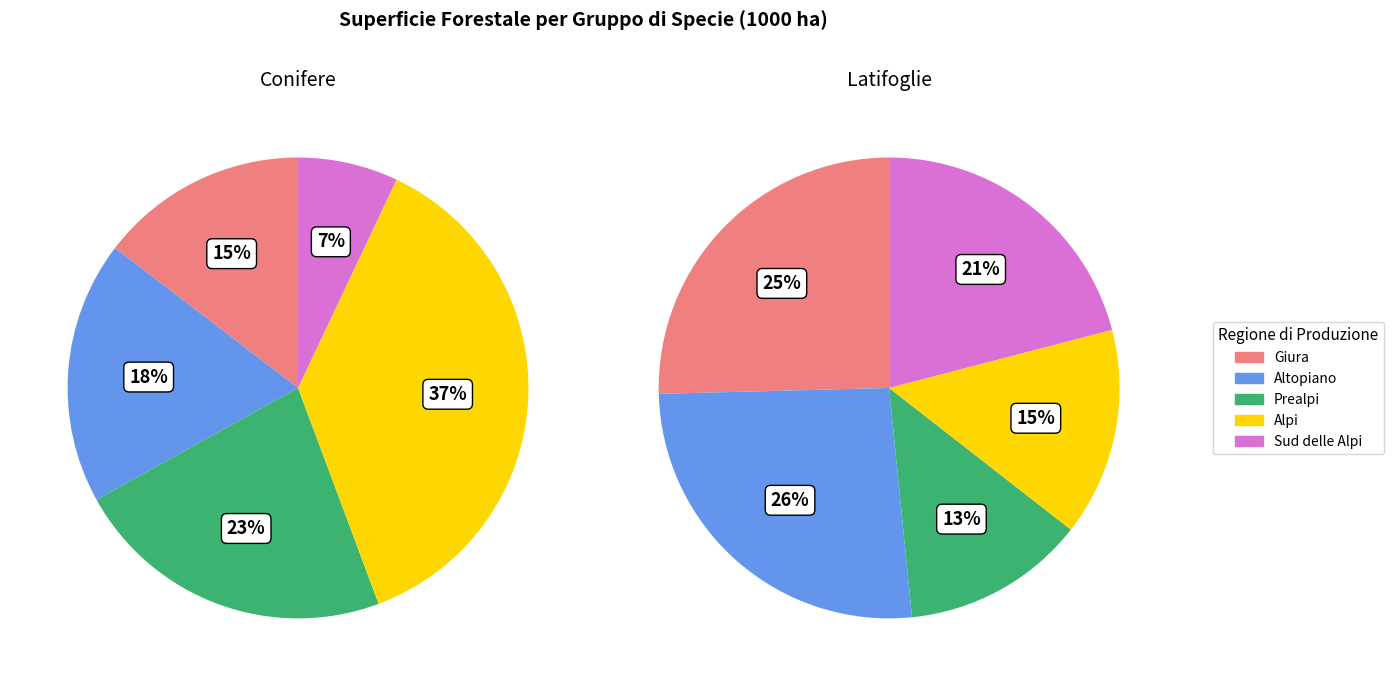

Combined, do Alpi and Altopiano account for over 50%?

Yes